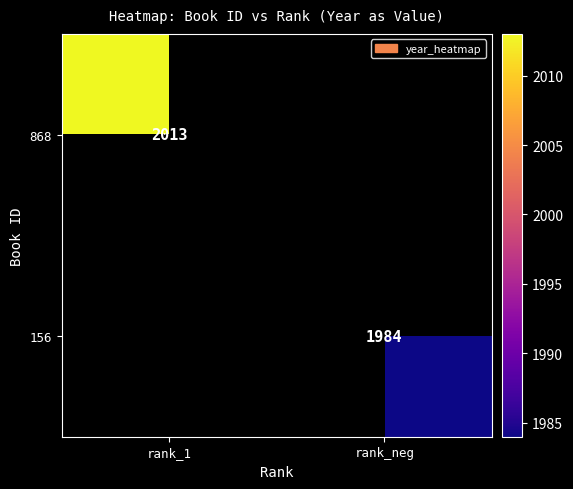

Is the value of 156 at rank_neg greater than the value of 868 at rank_1?

No